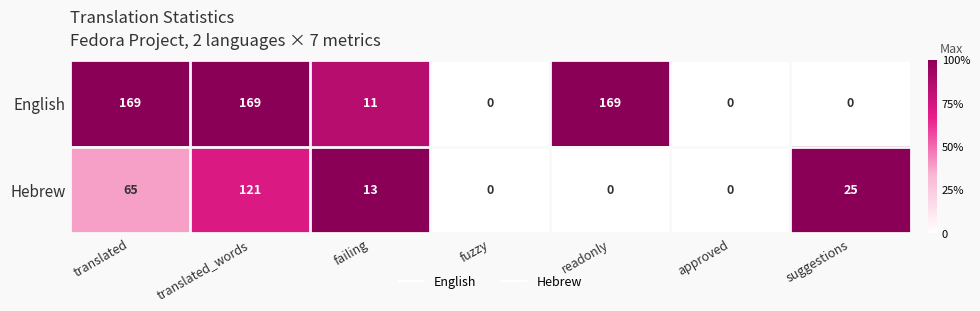

What is the maximum value for English?

169